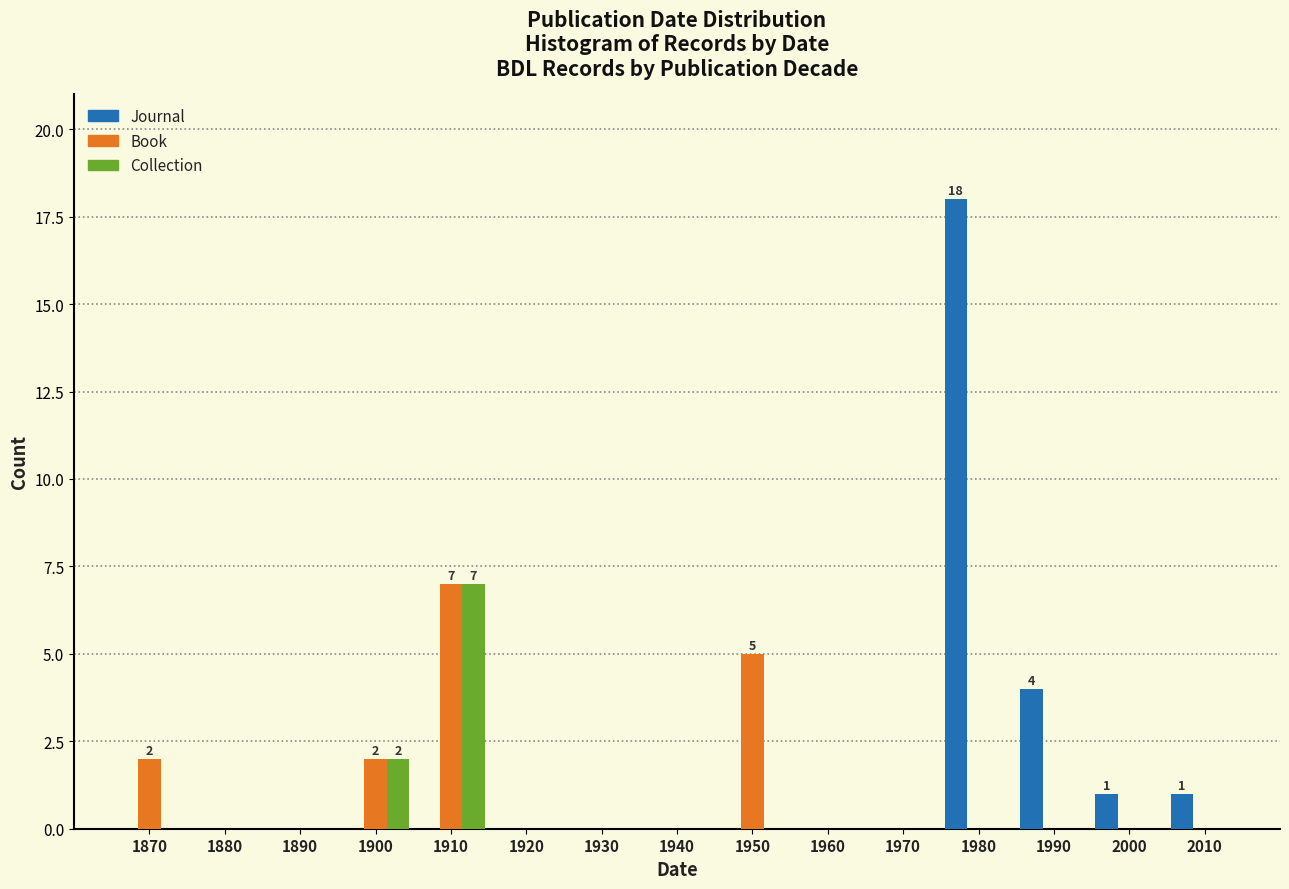

Is it true that Collection equals -4 at 1990?

False